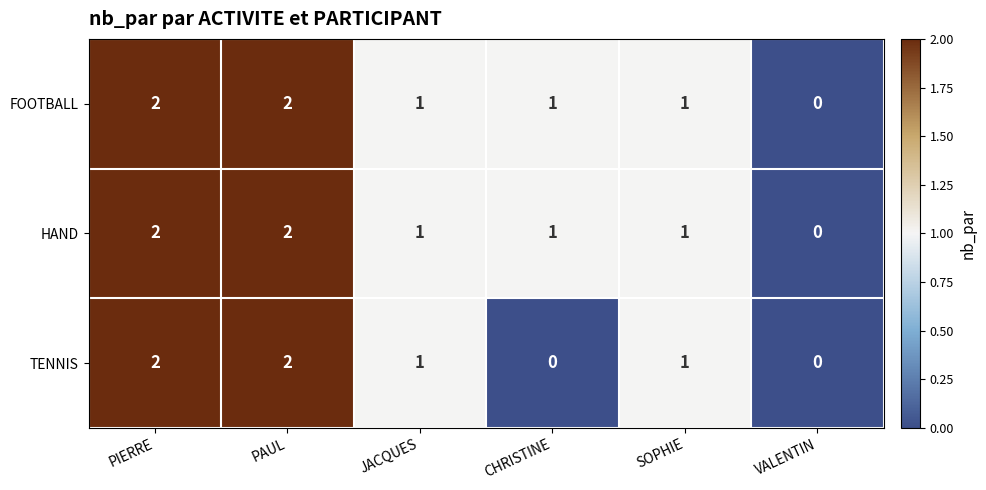

What is the sum of all TENNIS values?

6